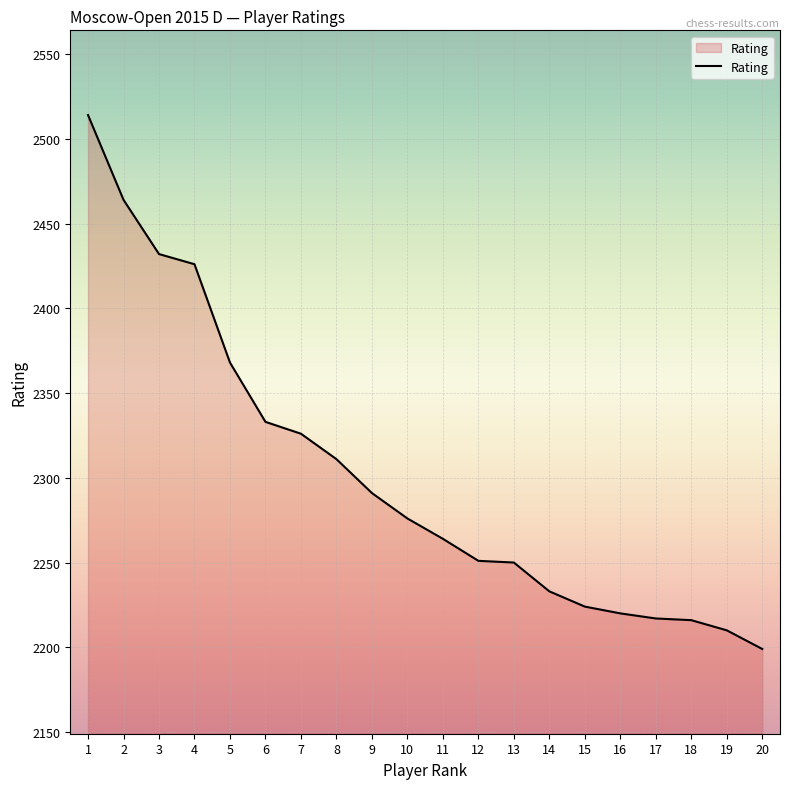

How many lines are shown in the chart?

1